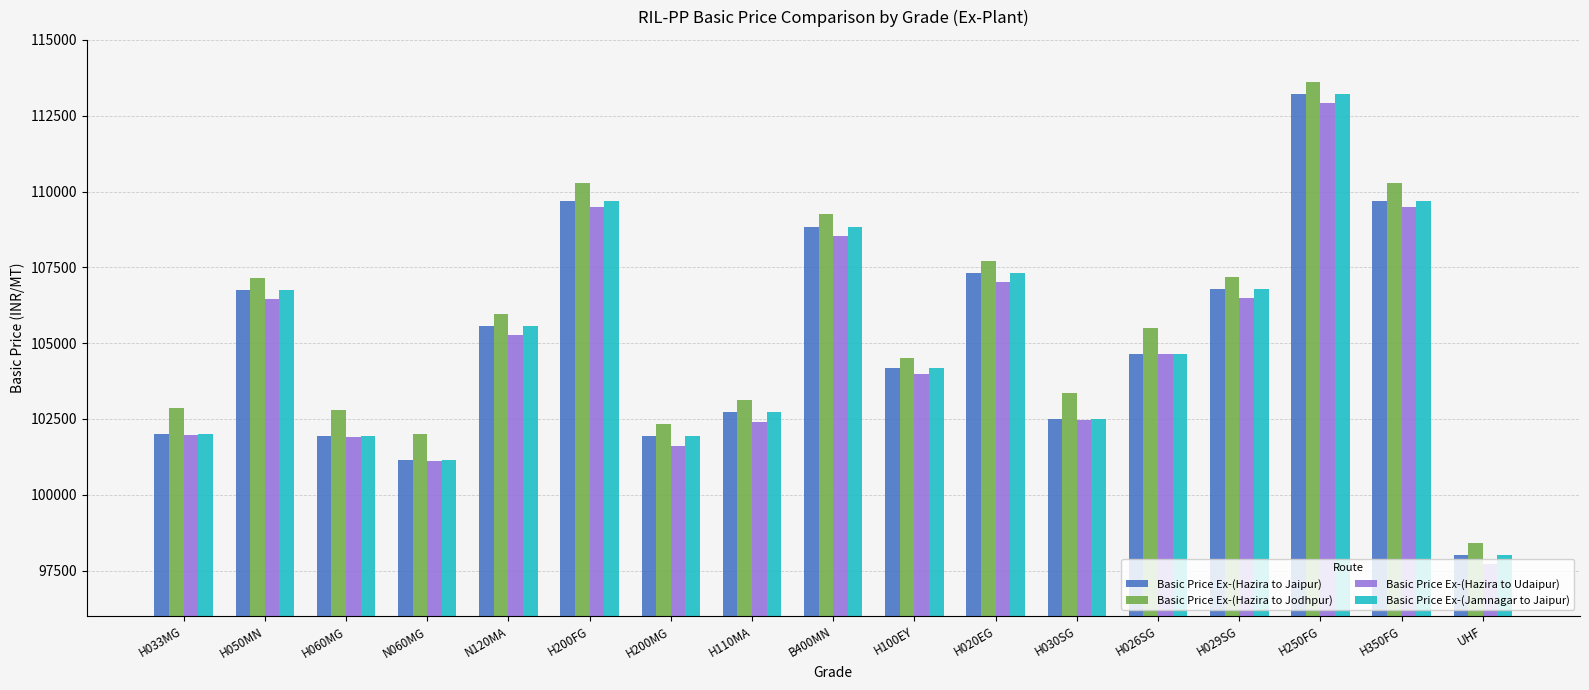

What is the minimum value shown in the chart?

97719